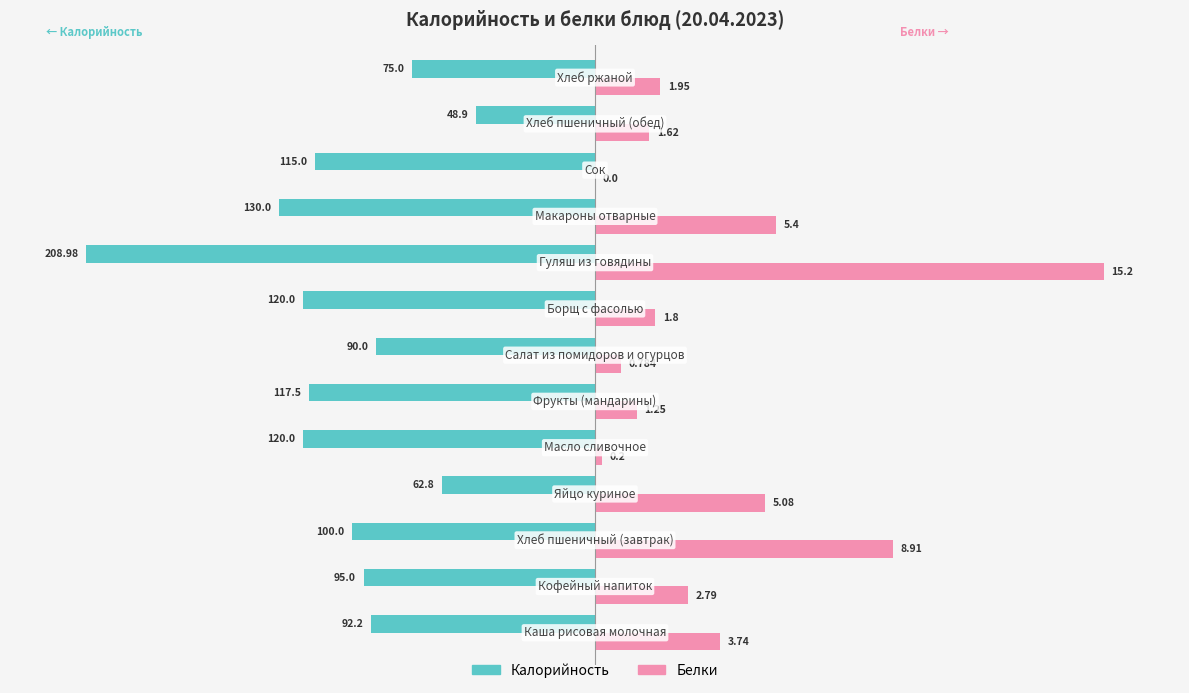

What are all the series names shown in the legend?

Калорийность, Белки